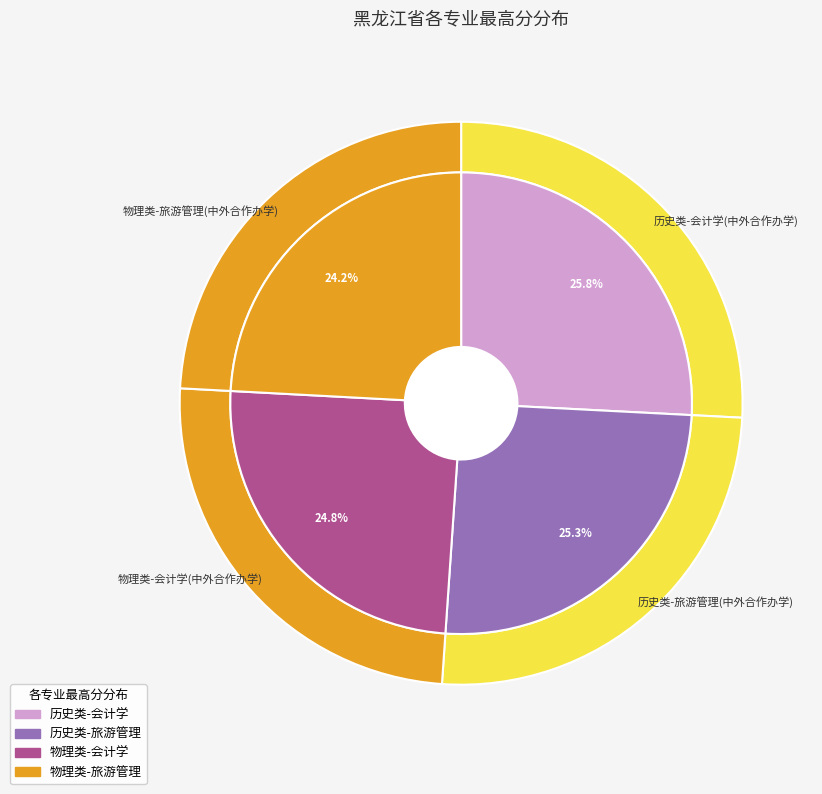

What is the ratio of the value at 物理类-会计学(中外合作办学) to the value at 物理类-旅游管理(中外合作办学)?

1.0